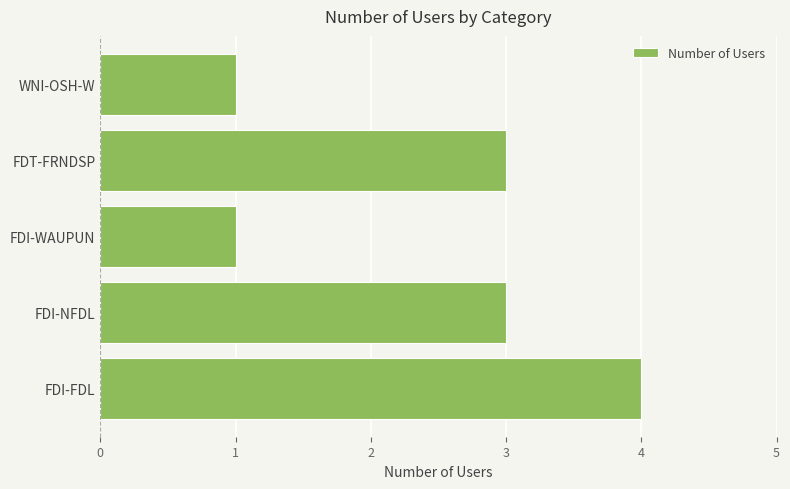

Is it true that the value at FDI-WAUPUN is 0?

False